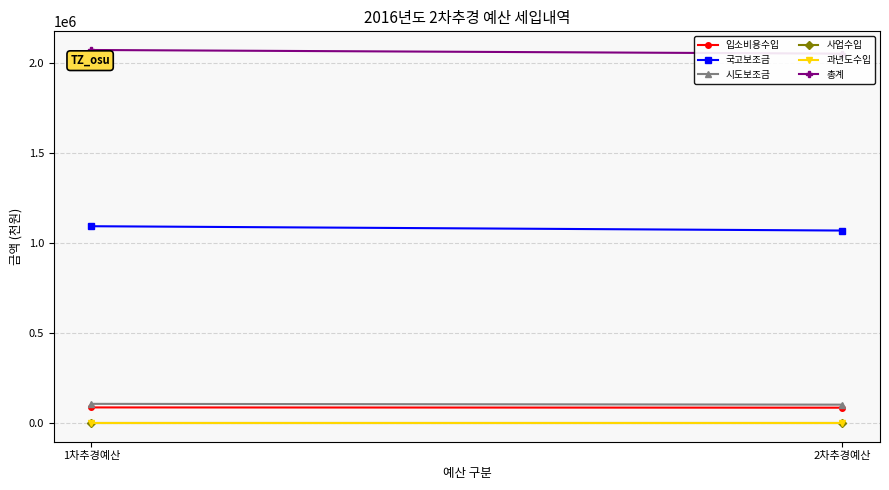

Which category has the highest value in the 과년도수입 series?

1차추경예산